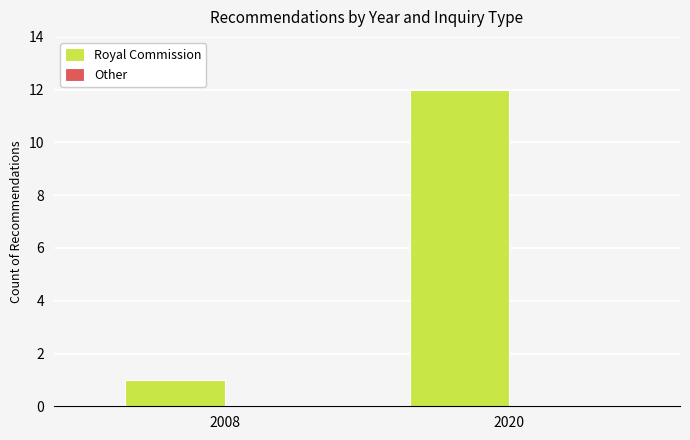

Which category has the highest value across all series?

2020